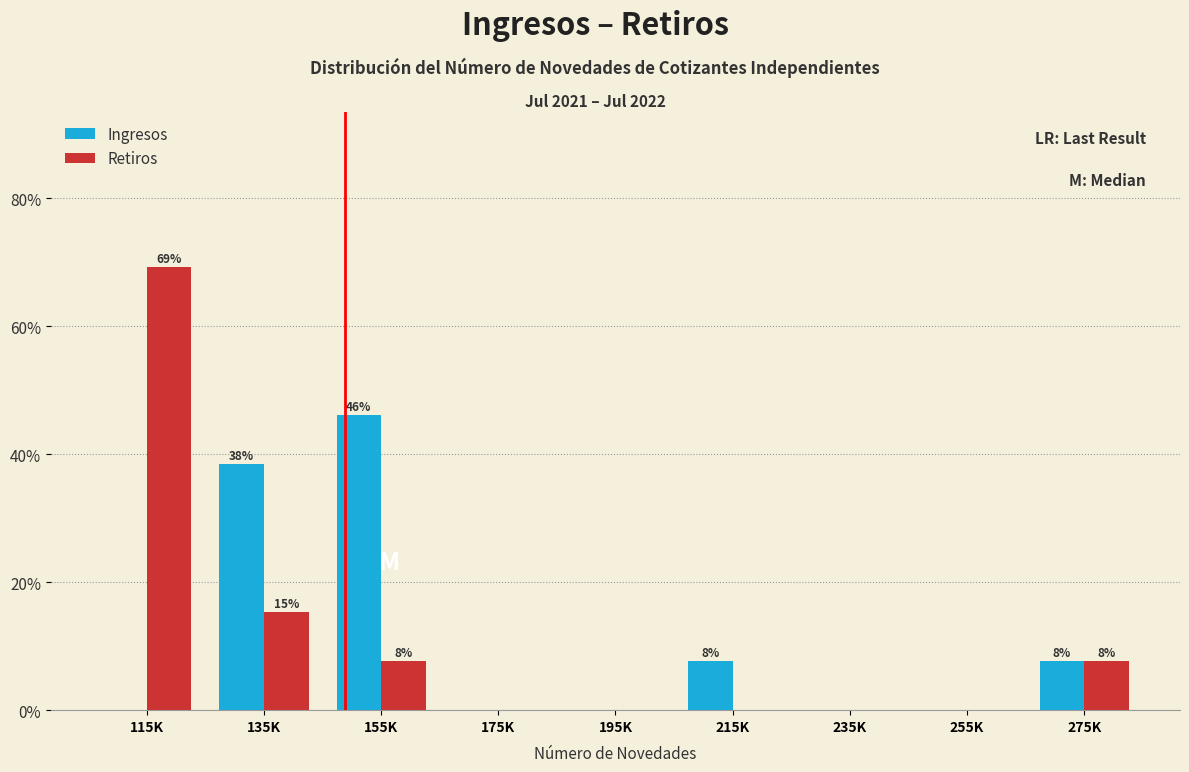

Reading left to right, list all the values displayed in this chart.

Ingresos: 115K=0.0	135K=38.5	155K=46.2	175K=0.0	195K=0.0	215K=7.7	235K=0.0	255K=0.0	275K=7.7
Retiros: 115K=69.2	135K=15.4	155K=7.7	175K=0.0	195K=0.0	215K=0.0	235K=0.0	255K=0.0	275K=7.7